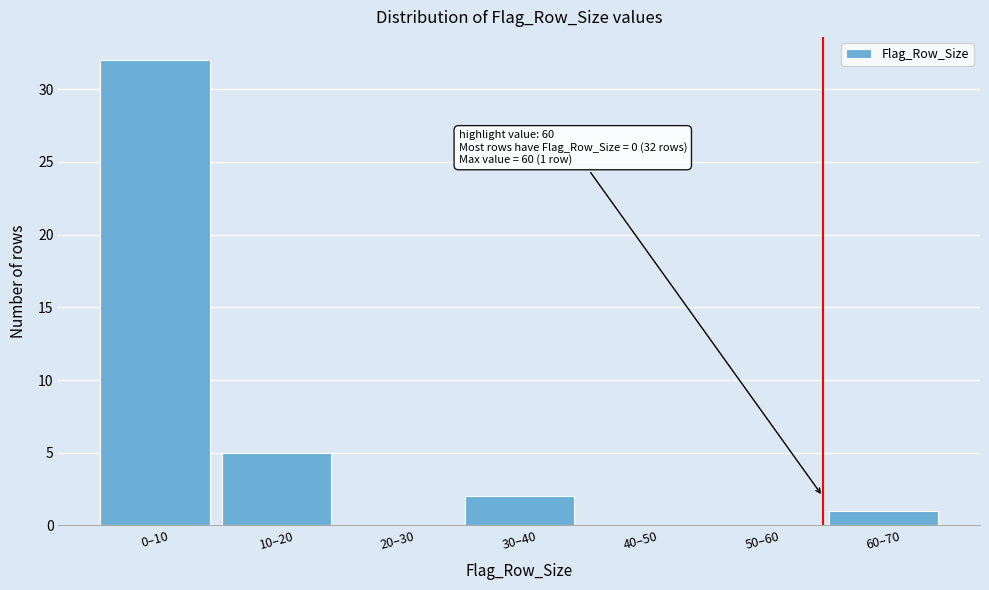

Reading left to right, extract all data points from this chart.

0–10=32	10–20=5	20–30=0	30–40=2	40–50=0	50–60=0	60–70=1